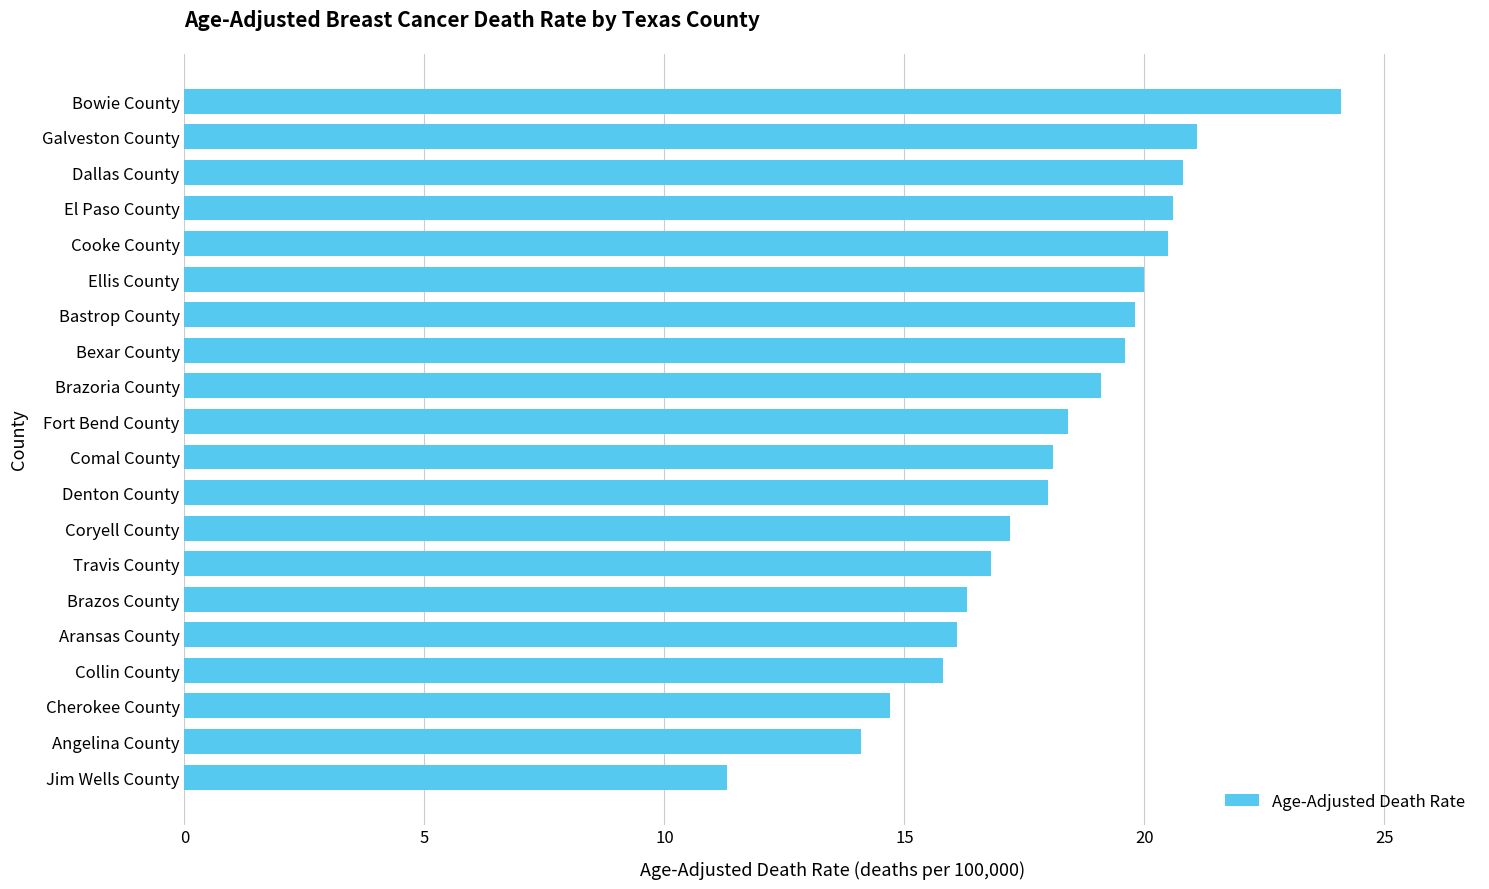

What value does the data have at El Paso County?

20.6